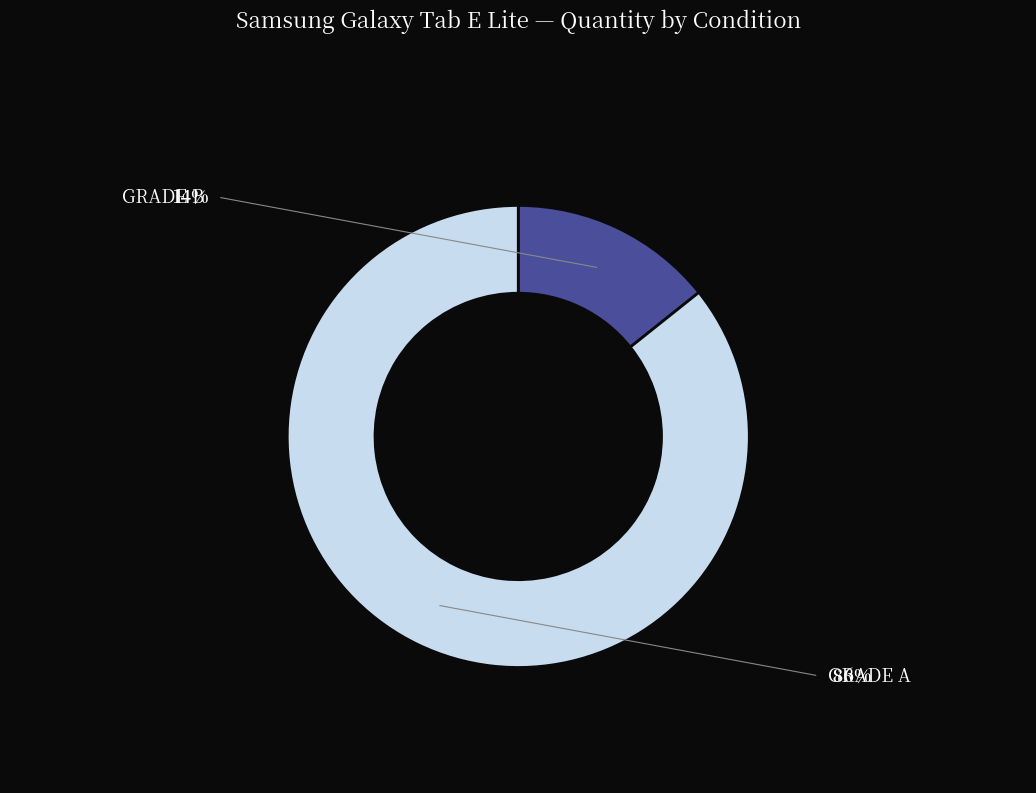

What is the ratio of the value at GRADE A to the value at GRADE B?

6.0